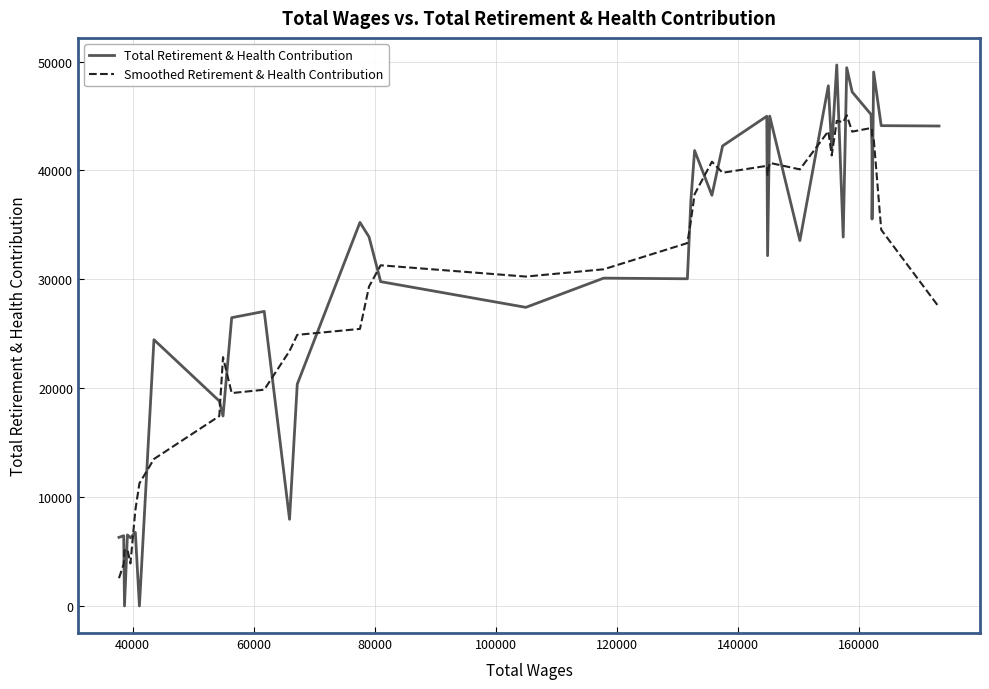

What is the maximum value shown in the chart?

49686.0